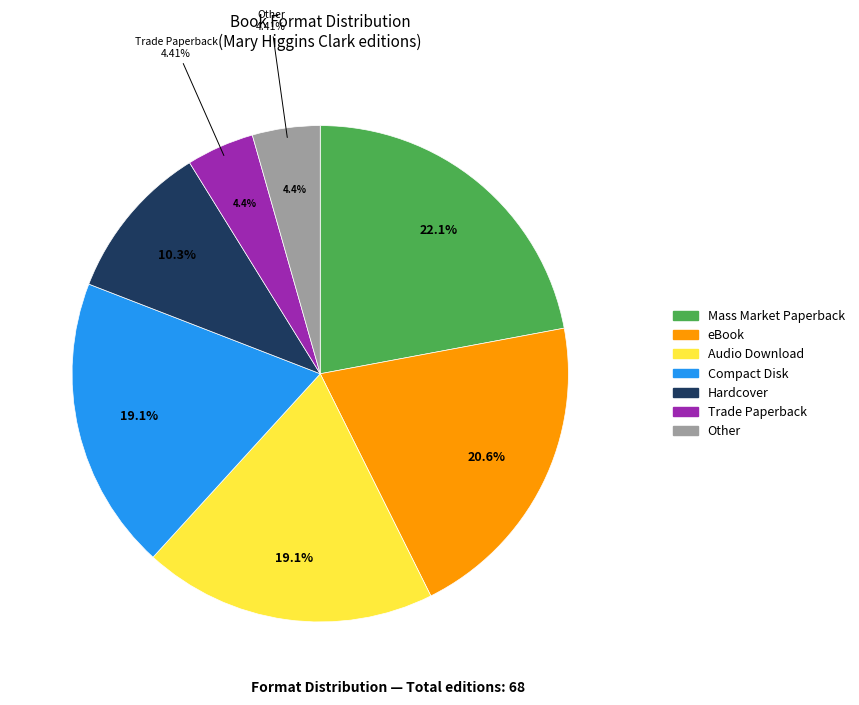

Combined, do Hardcover and Mass Market Paperback account for over 50%?

No